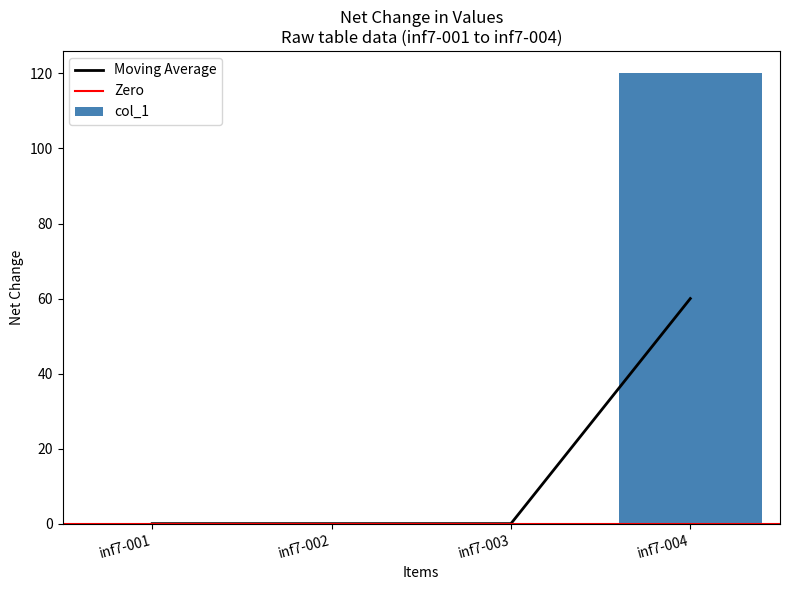

The value at inf7-003 is 35. True or false?

False